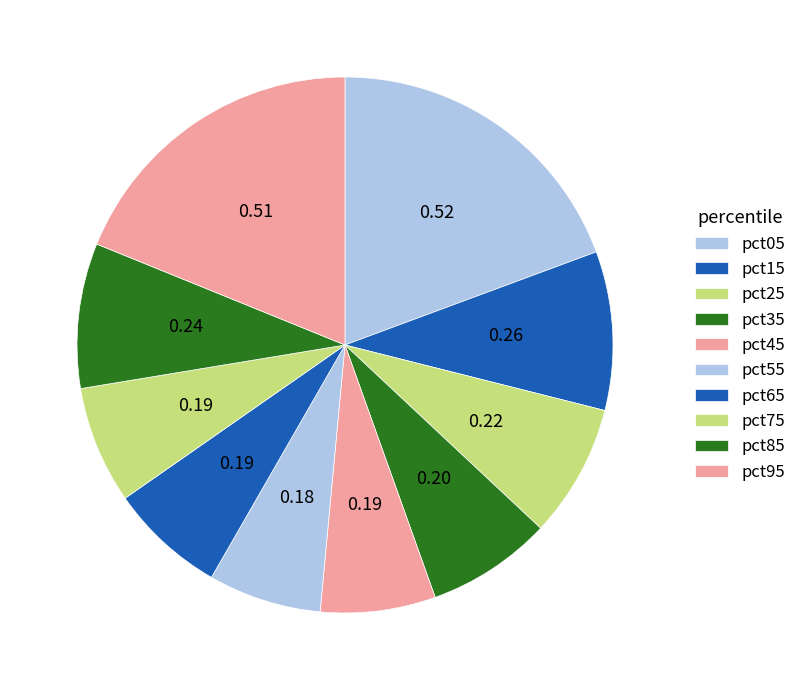

True or false: pct85 accounts for 9% of the total.

True